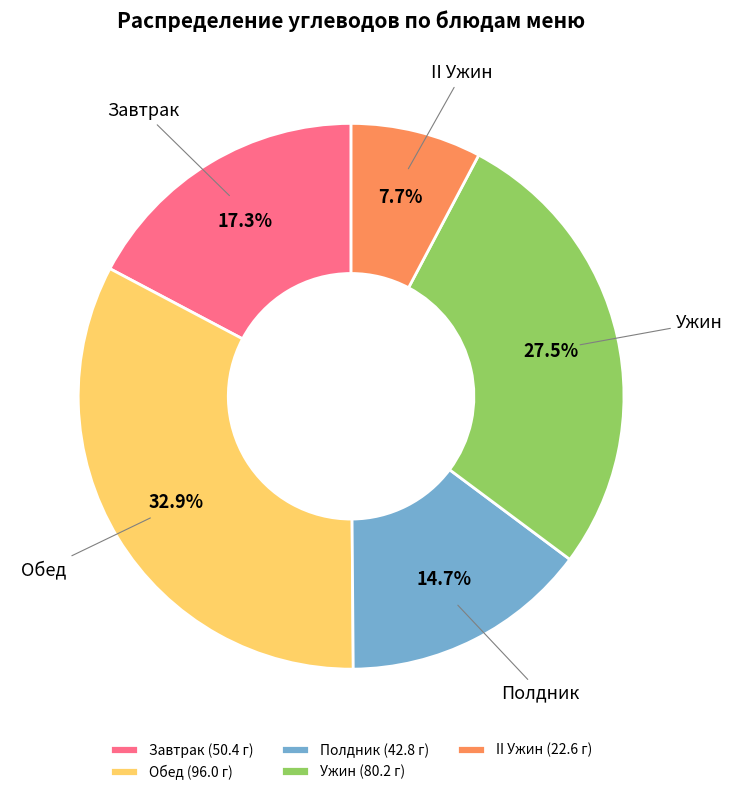

What portion of the pie excludes Обед?

67.1%